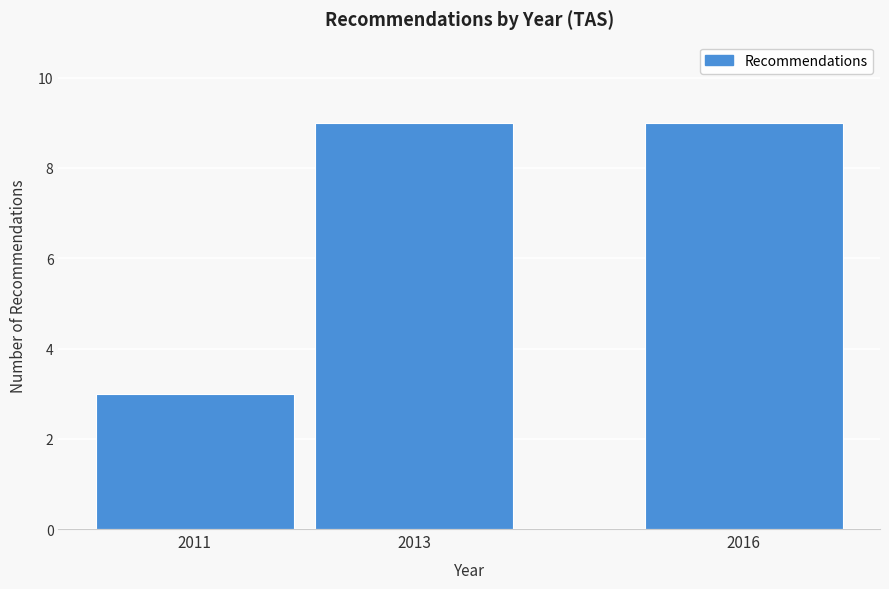

Reading left to right, extract all data points from this chart.

2011=3	2013=9	2016=9